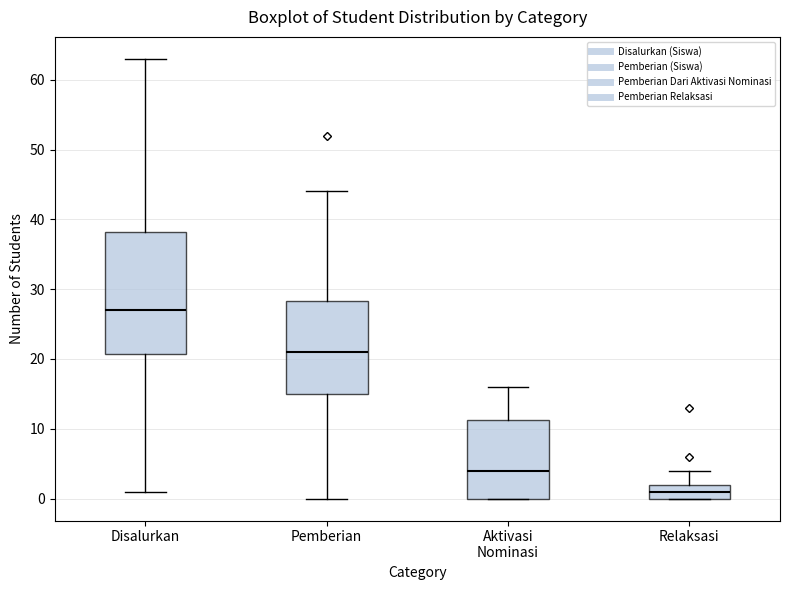

Which box's median line is the lowest?

Relaksasi